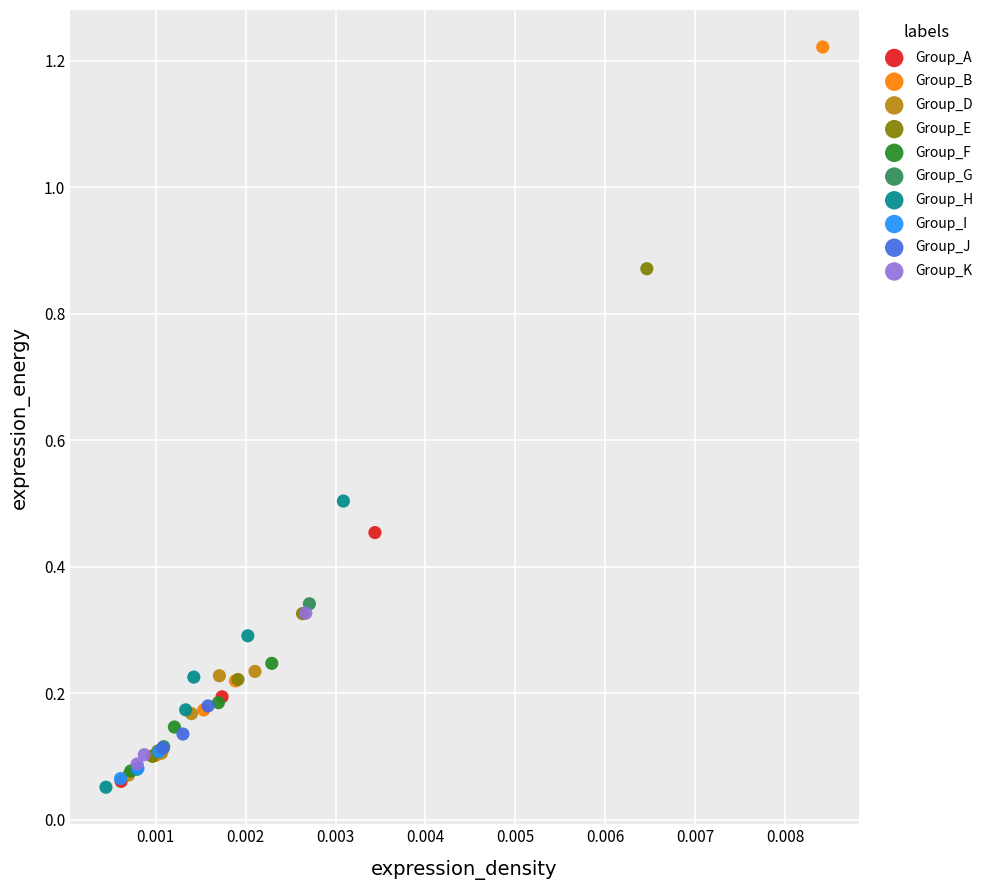

What are all the series names shown in the legend?

Group_A, Group_B, Group_D, Group_E, Group_F, Group_G, Group_H, Group_I, Group_J, Group_K